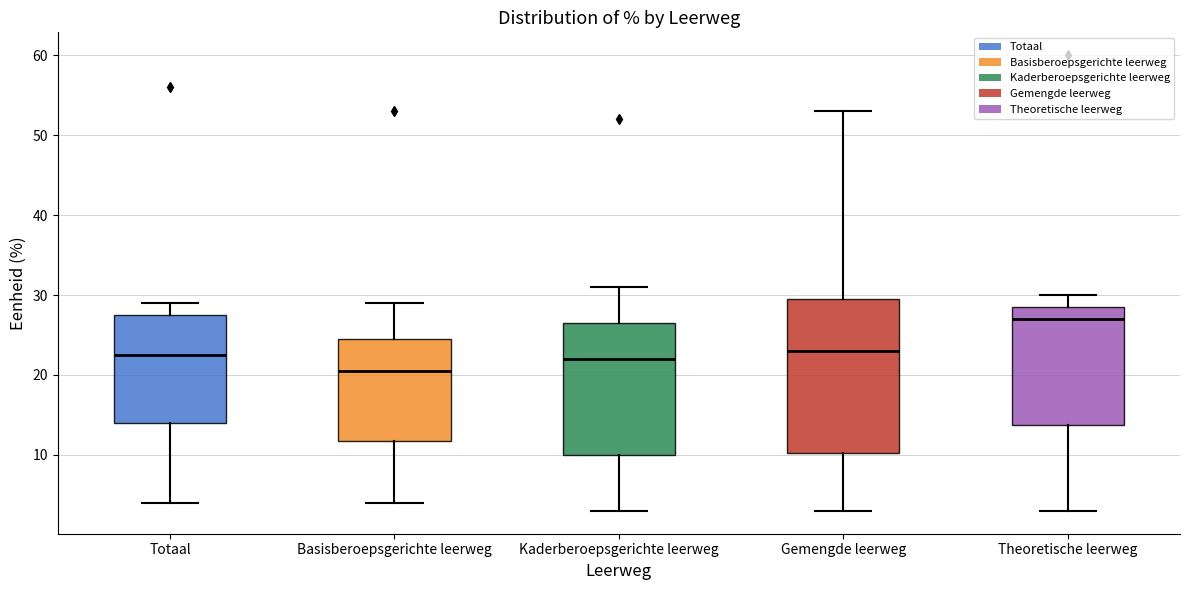

Which box has the highest median line?

Theoretische leerweg